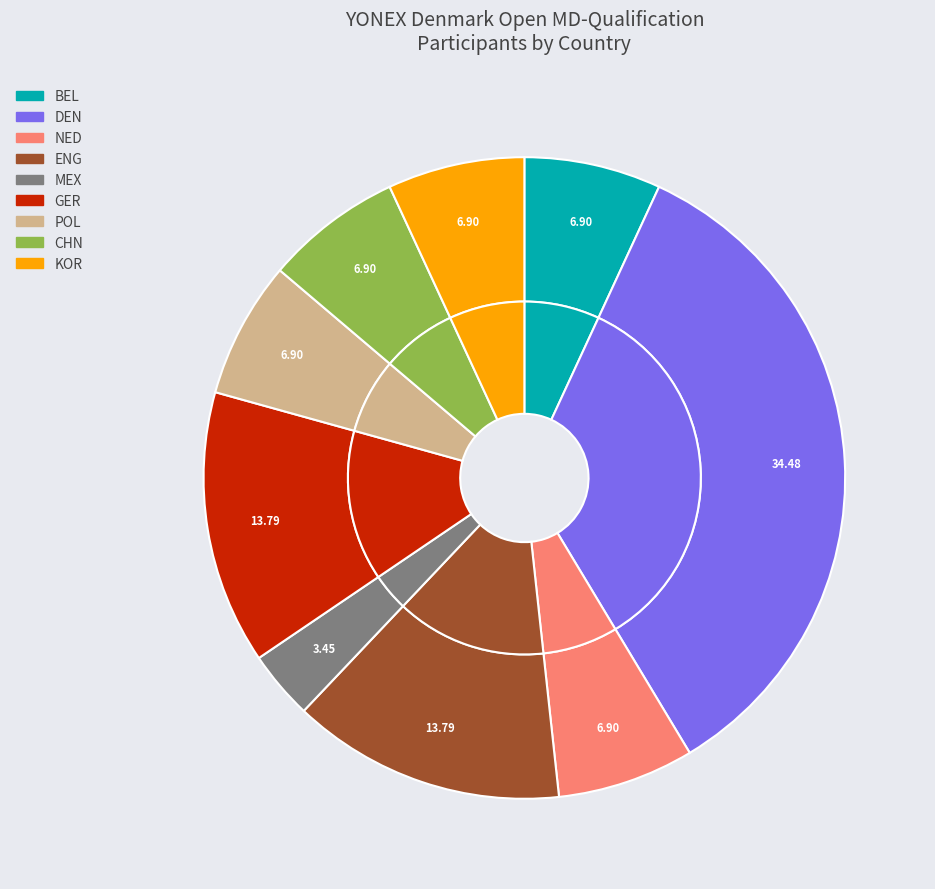

Does POL represent more than half of the total?

No